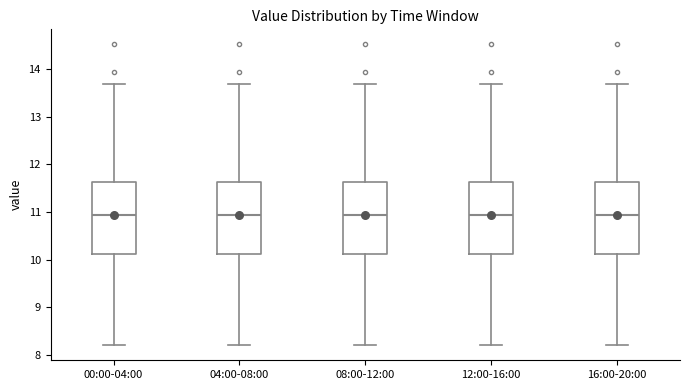

Reading left to right, read every box against the y-axis: the position of its median line, the range the box covers, and the ends of its whiskers. The values are not printed on the chart, so give them approximately, as read against the axis.

00:00-04:00: median 10.9, box 10.1 to 11.6, whiskers 8.2 to 13.7
04:00-08:00: median 10.9, box 10.1 to 11.6, whiskers 8.2 to 13.7
08:00-12:00: median 10.9, box 10.1 to 11.6, whiskers 8.2 to 13.7
12:00-16:00: median 10.9, box 10.1 to 11.6, whiskers 8.2 to 13.7
16:00-20:00: median 10.9, box 10.1 to 11.6, whiskers 8.2 to 13.7